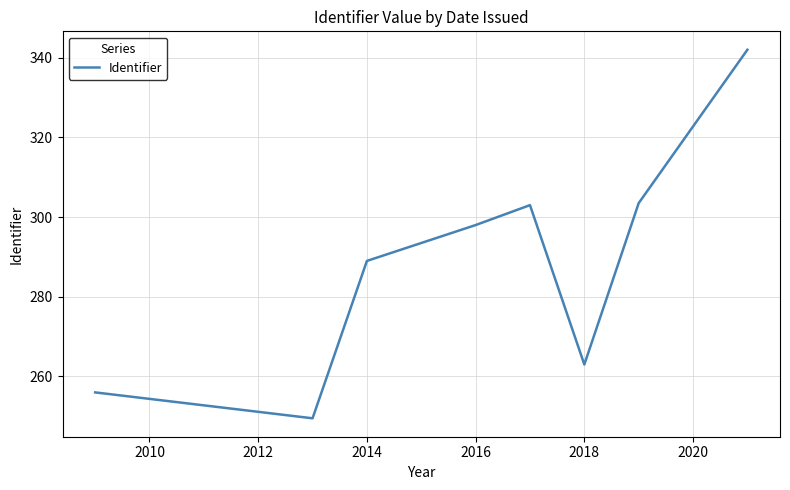

What is the difference between the maximum and minimum values?

92.5